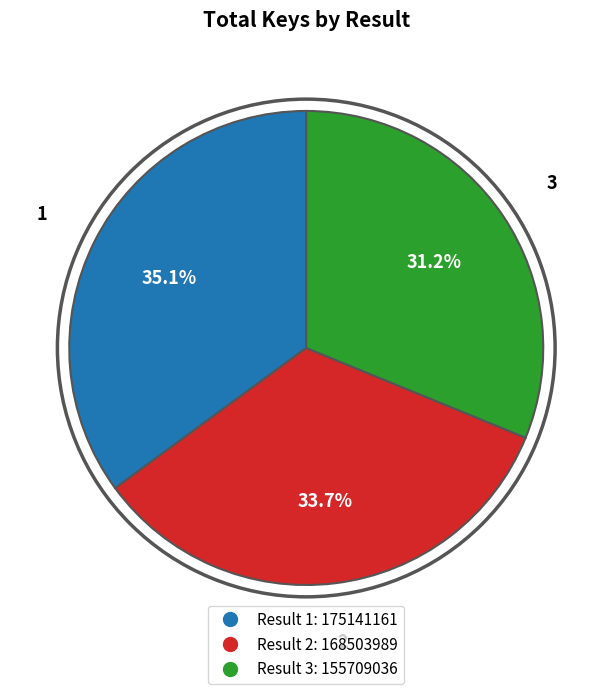

Is there a majority slice in this chart?

No